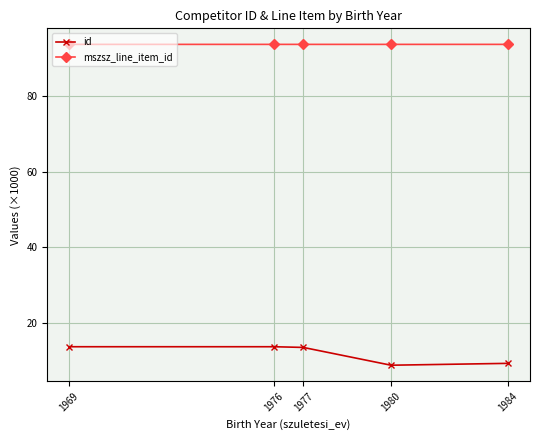

What is the spread (max minus min) of values at 1969?

79.9